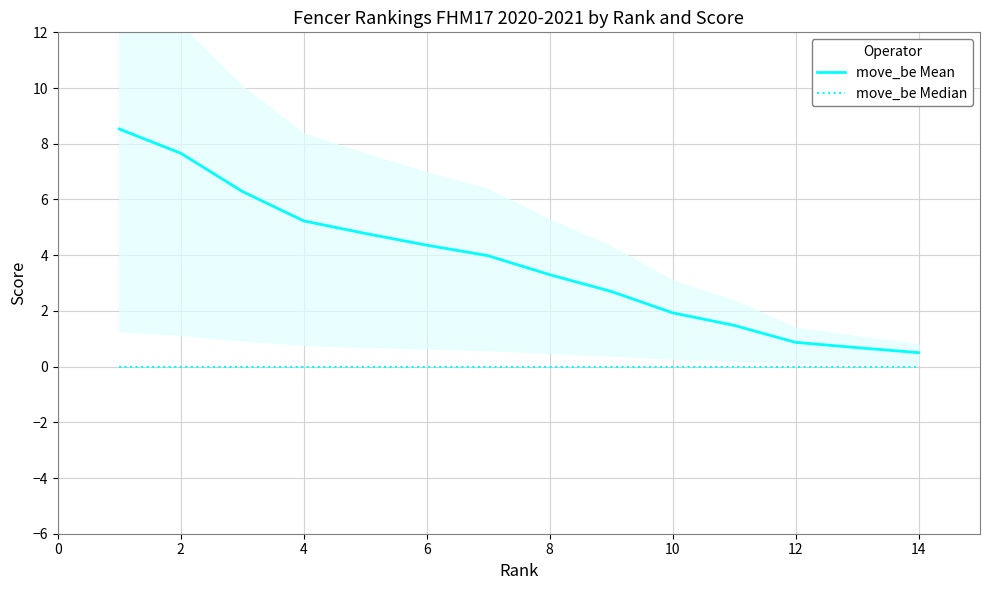

What is the difference between the move_be Mean values at 6 and 10?

2.4